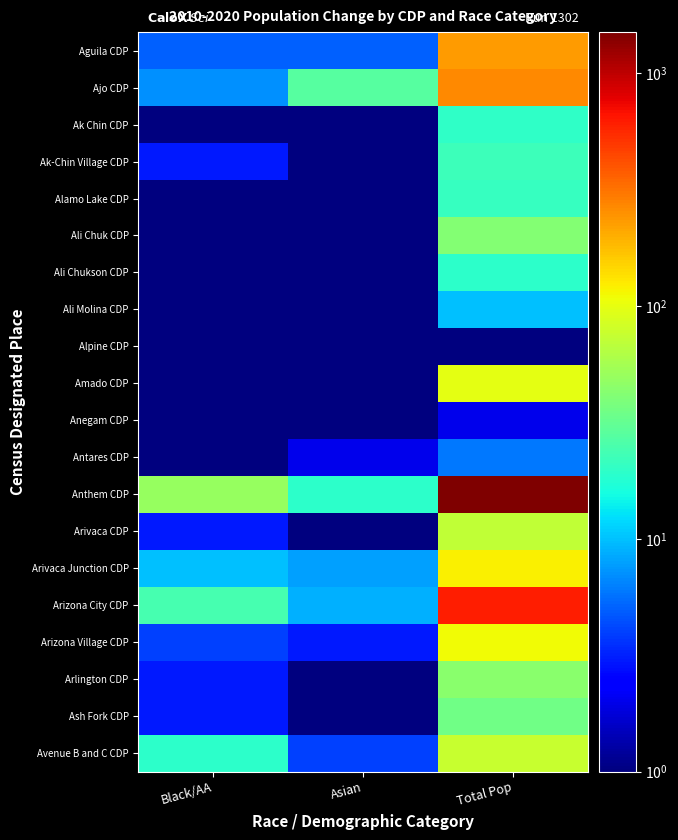

Count the number of data series in this chart.

20